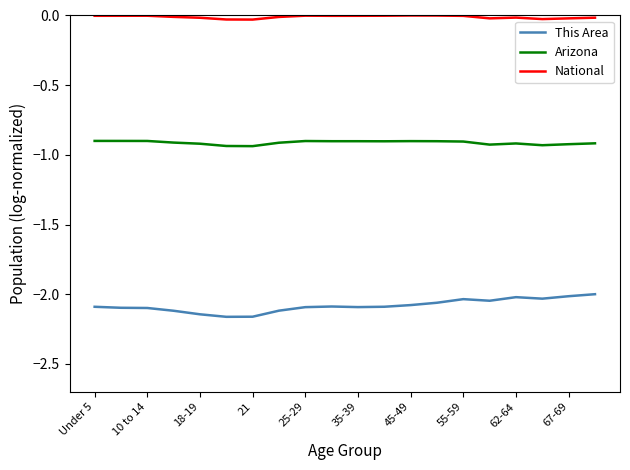

List the series in order of their overall mean, highest first.

National, Arizona, This Area